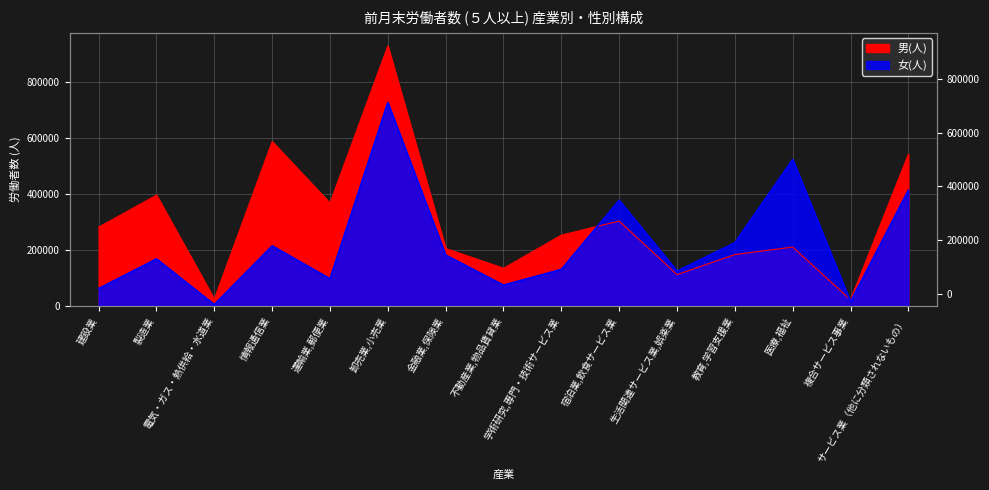

What is the approximate value of 男(人) at 卸売業,小売業?

927191